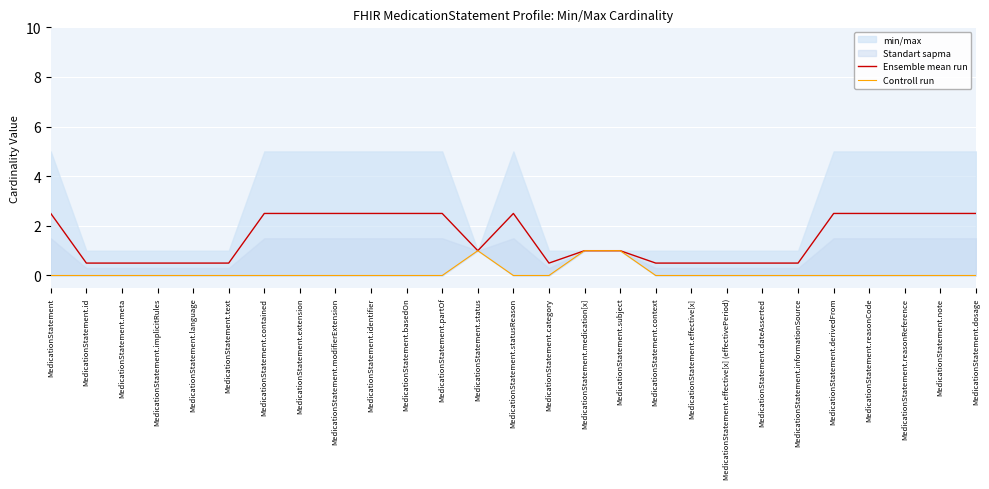

Where is Ensemble mean run nearest to the value 1?

MedicationStatement.status